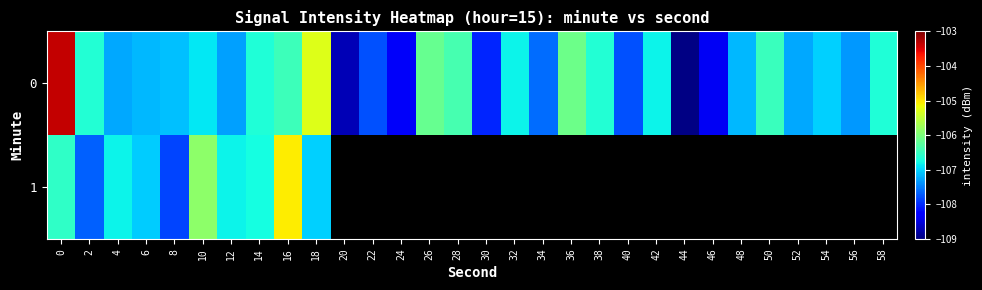

Count the number of categories in the chart.

30